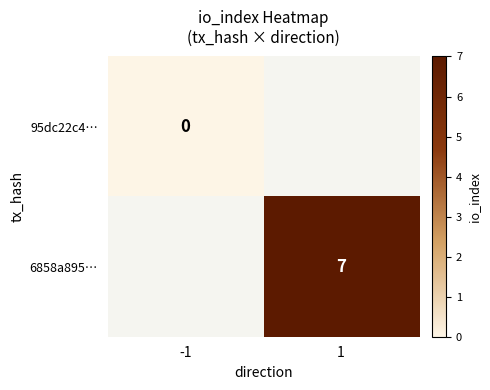

Is it true that 6858a895… equals 7 at 1?

True